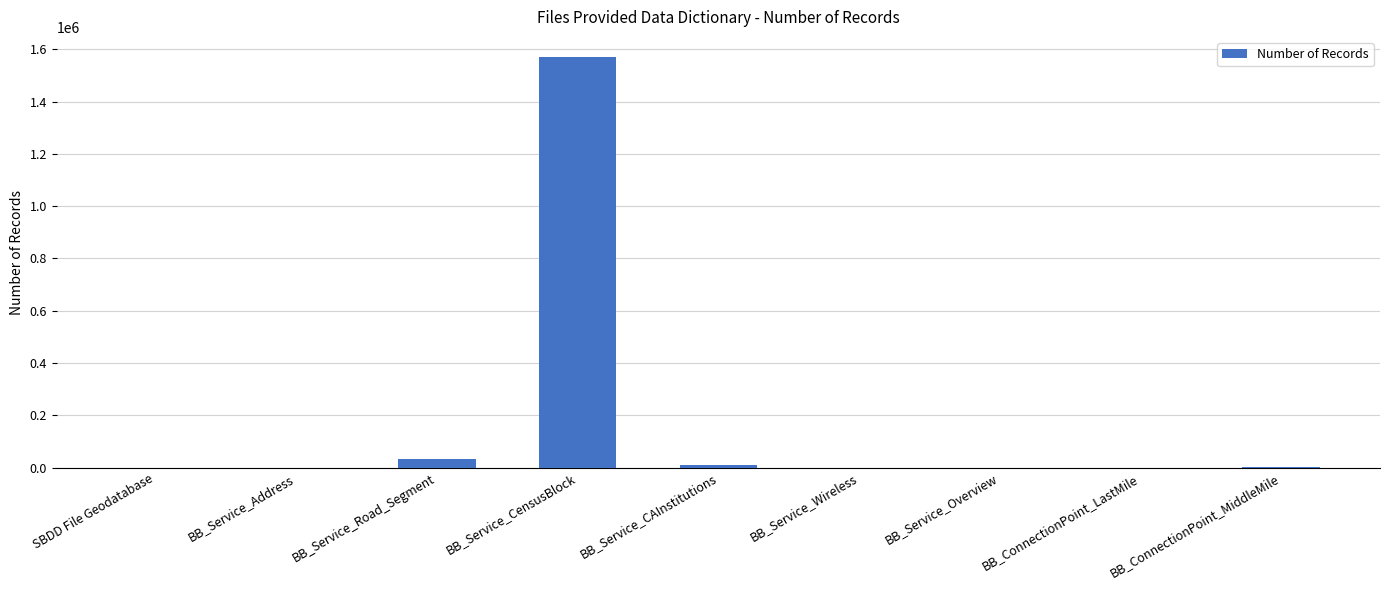

What is the difference between the values at BB_Service_CAInstitutions and BB_Service_Overview?

7958